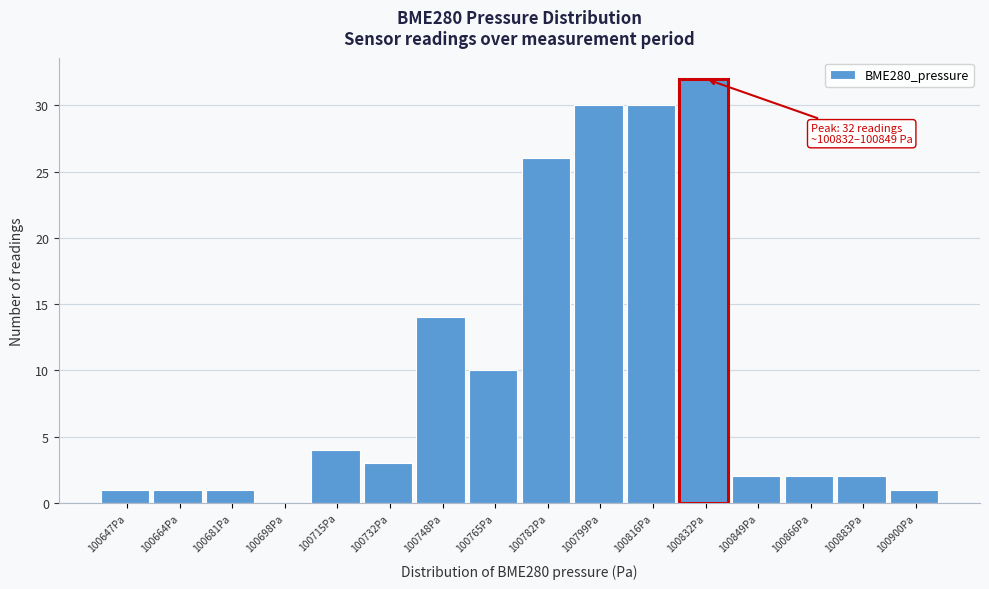

Reading right to left, what are all the values shown in this chart?

100900Pa=1	100883Pa=2	100866Pa=2	100849Pa=2	100832Pa=32	100816Pa=30	100799Pa=30	100782Pa=26	100765Pa=10	100748Pa=14	100732Pa=3	100715Pa=4	100698Pa=0	100681Pa=1	100664Pa=1	100647Pa=1